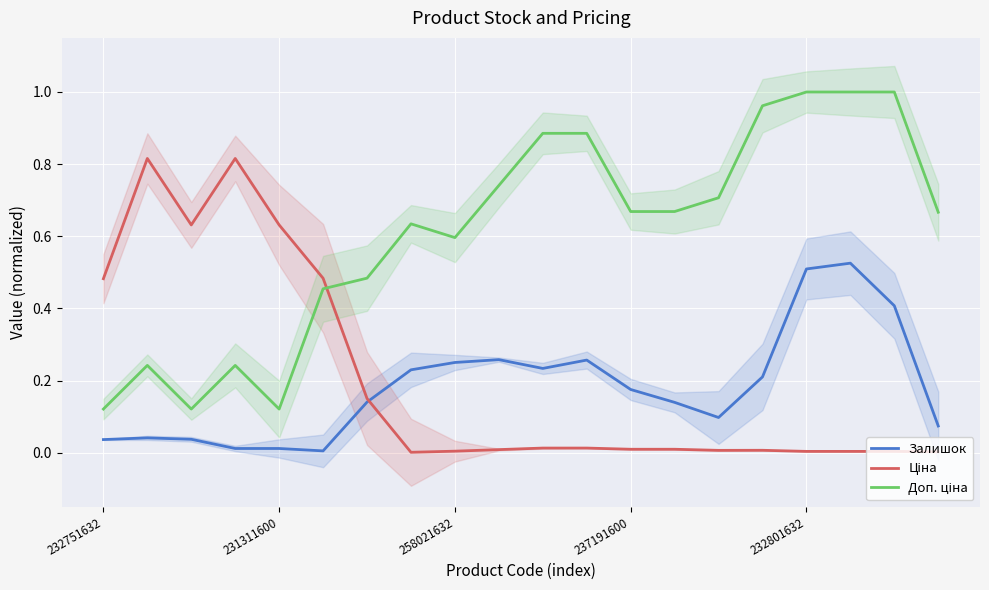

Reading right to left, transcribe all the data shown in this chart.

Залишок: 0.1	0.4	0.5	0.5	0.2	0.1	0.1	0.2	0.3	0.2	0.3	0.3	0.2	0.1	0.0	0.0	0.0	0.0	0.0	0.0
Ціна: 0.0	0.0	0.0	0.0	0.0	0.0	0.0	0.0	0.0	0.0	0.0	0.0	0.0	0.2	0.5	0.6	0.8	0.6	0.8	0.5
Доп. ціна: 0.7	1.0	1.0	1.0	1.0	0.7	0.7	0.7	0.9	0.9	0.7	0.6	0.6	0.5	0.5	0.1	0.2	0.1	0.2	0.1